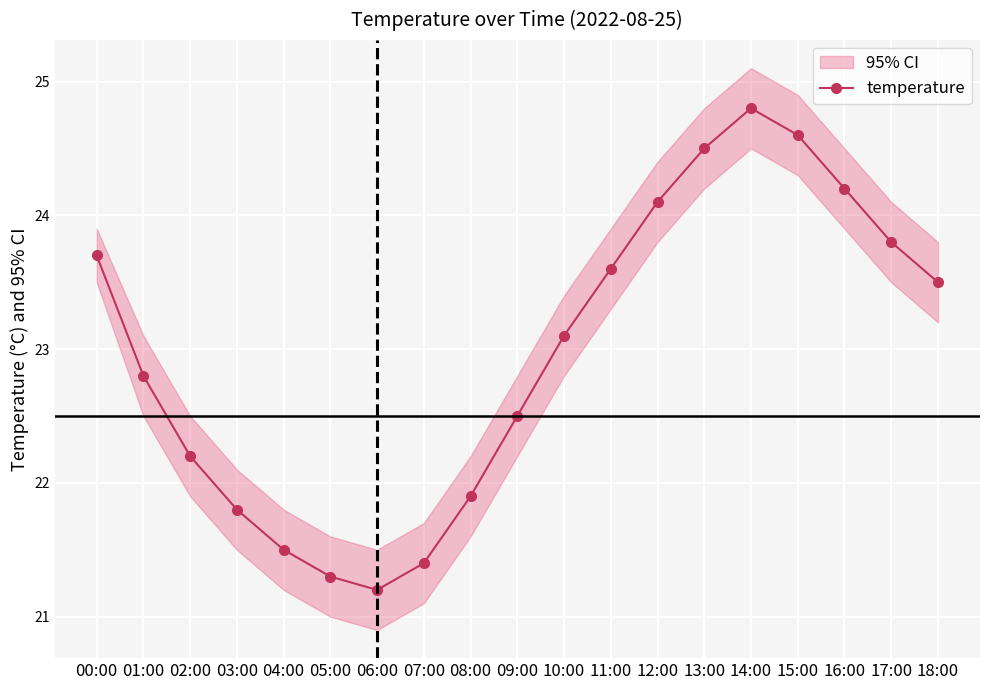

At which category does the data reach its first local peak?

14:00